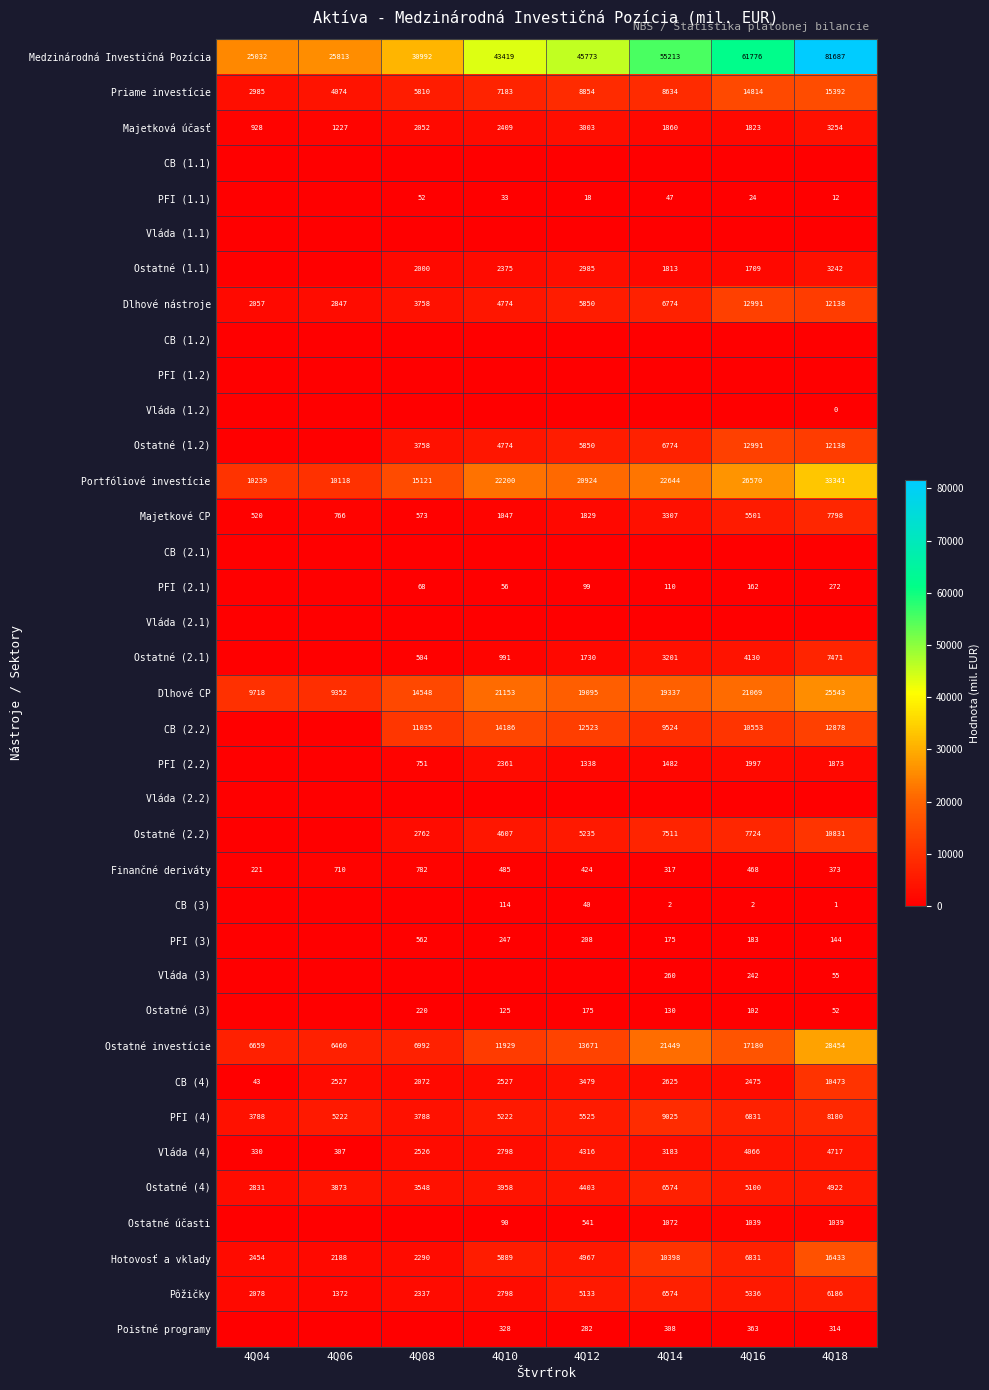

At which label does Vláda (4) first exceed 3183?

4Q12